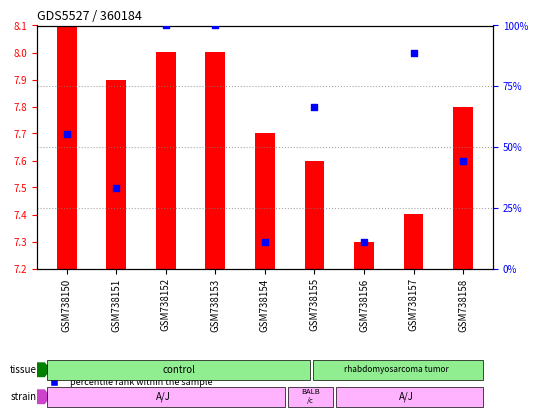

What is the change in value from GSM738151 to GSM738154?

-22.2